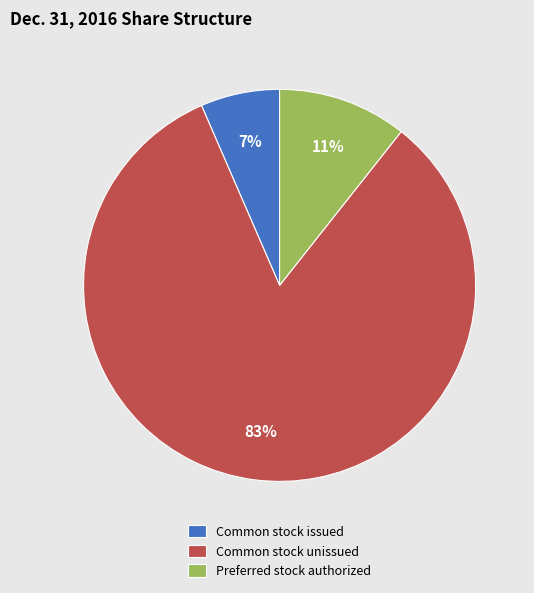

Which has a higher value, Common stock unissued or Preferred stock authorized?

Common stock unissued